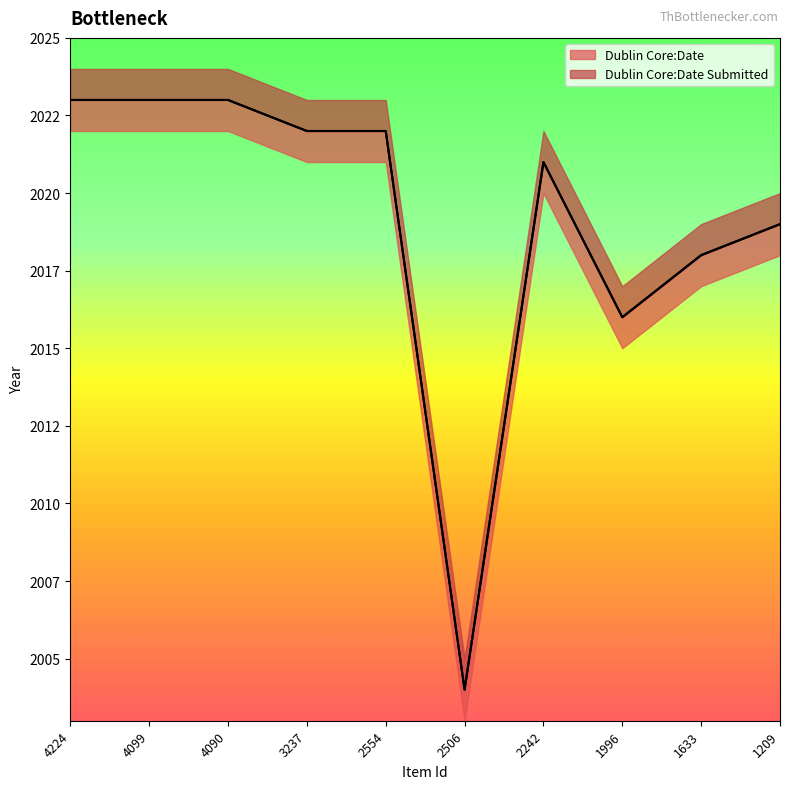

What is the sum of all Dublin Core:Date values?

20191